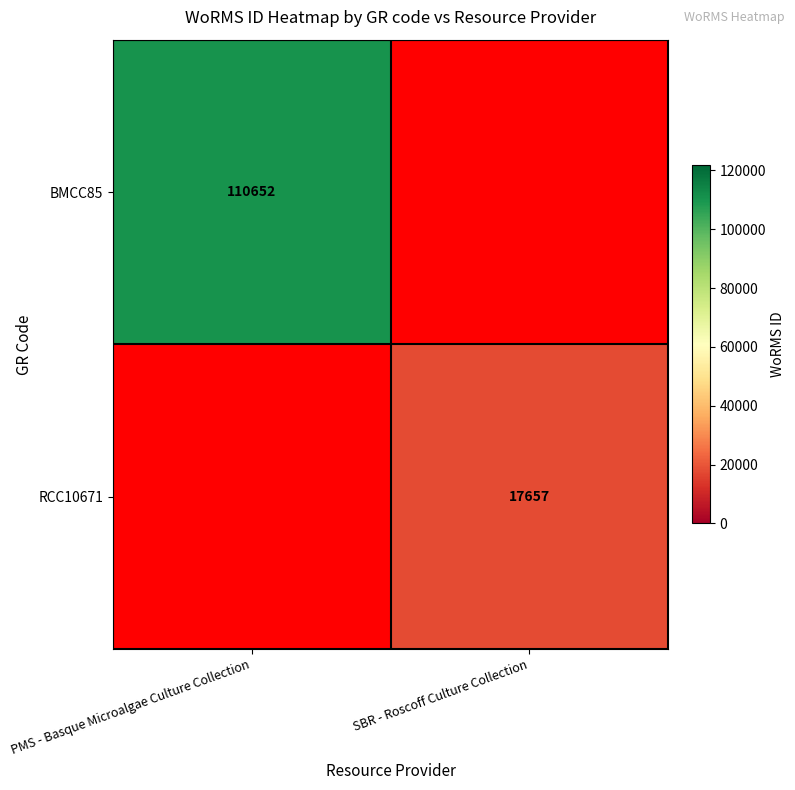

True or false: RCC10671 has a value of 17657 at SBR - Roscoff Culture Collection.

True